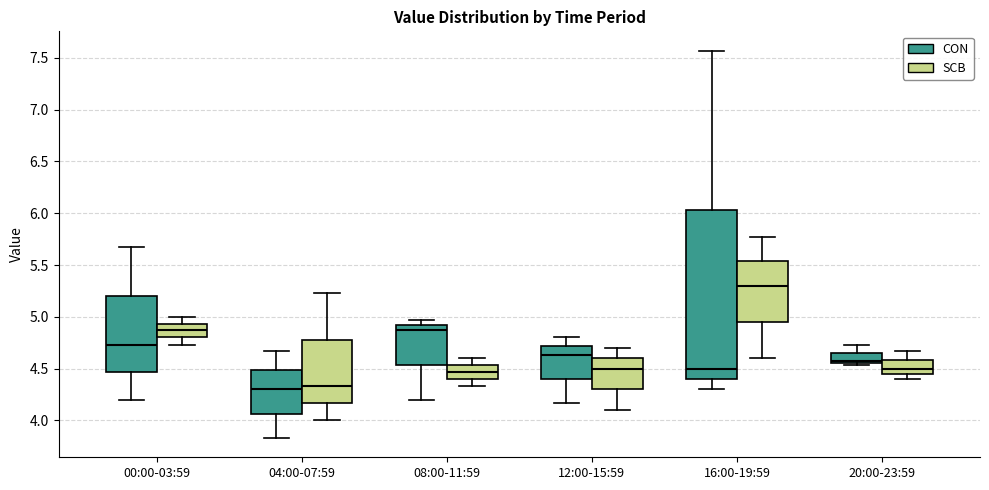

Where does the upper whisker of the box for 20:00-23:59 (CON) end on the y-axis? The values are not printed on the chart, so give them approximately, as read against the axis.

4.75